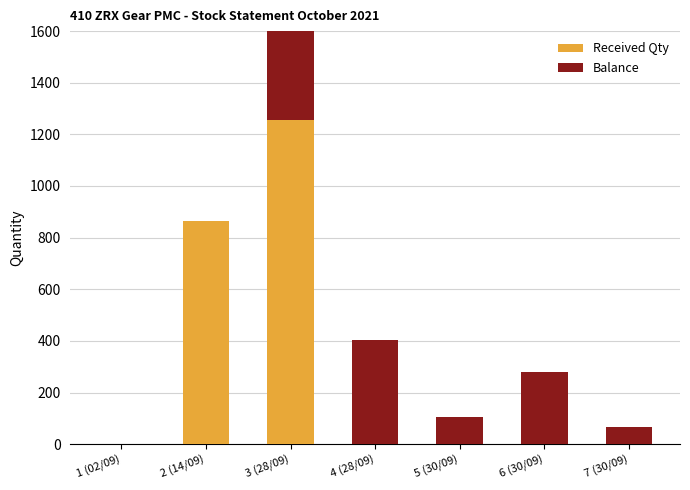

What are all the series names shown in the legend?

Received Qty, Balance